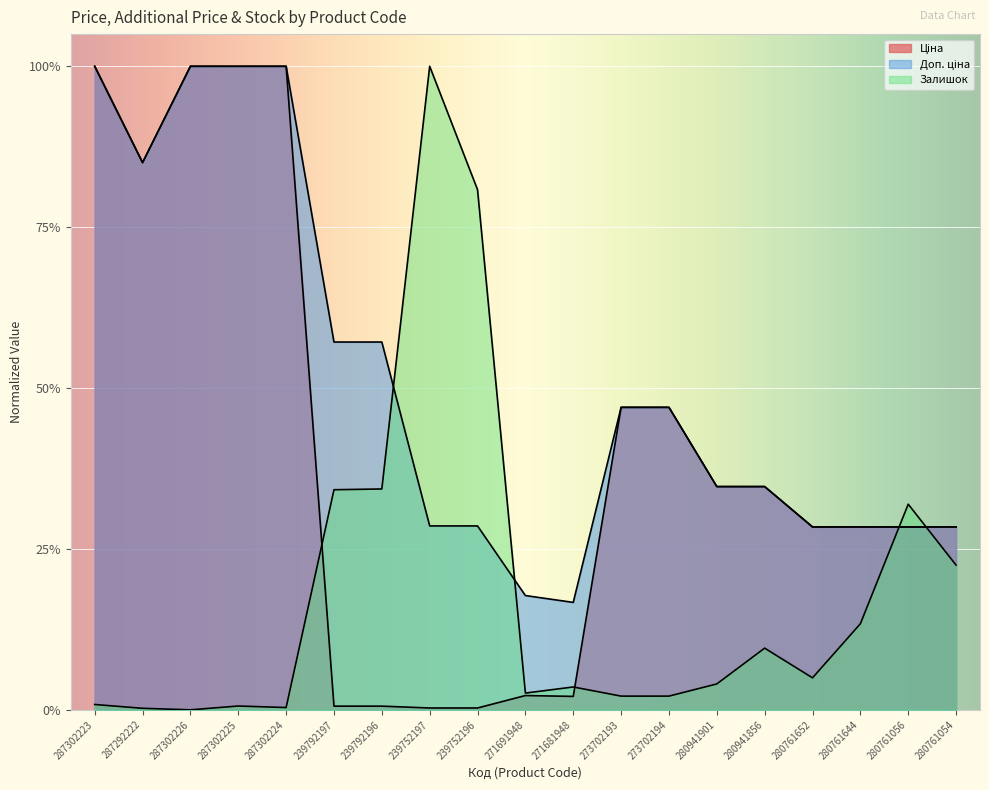

Where is Залишок nearest to the value 0?

287302226